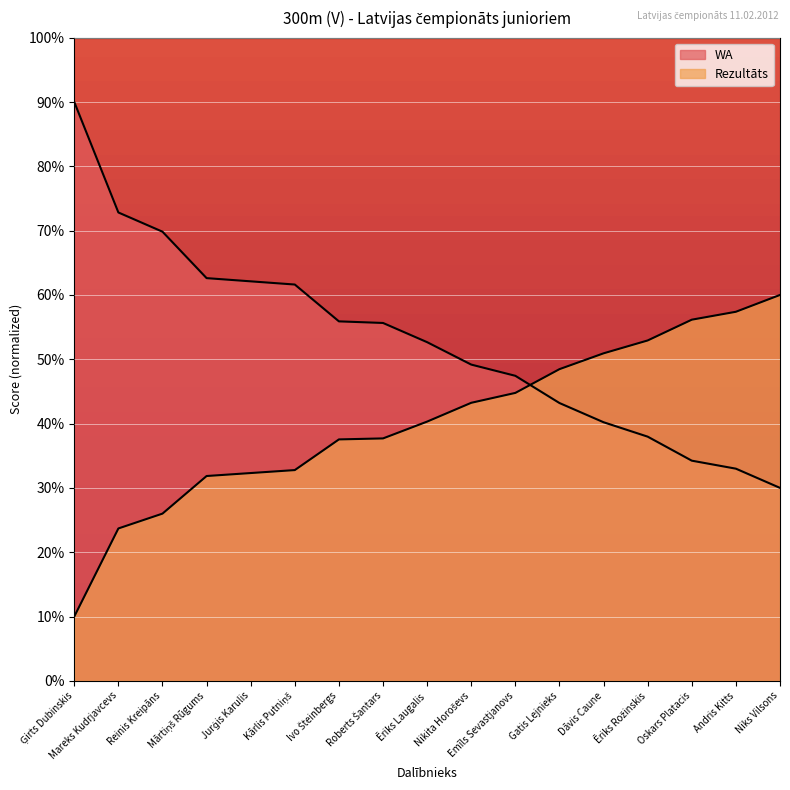

Does the chart display data point markers on the line(s)?

No